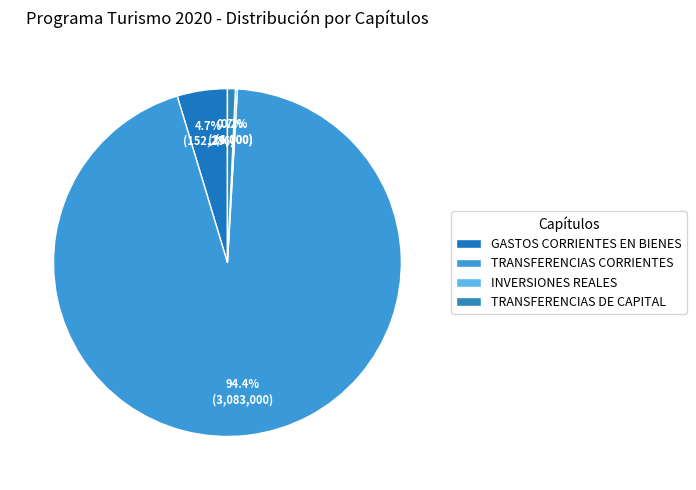

What portion of the pie excludes TRANSFERENCIAS DE CAPITAL?

99.3%